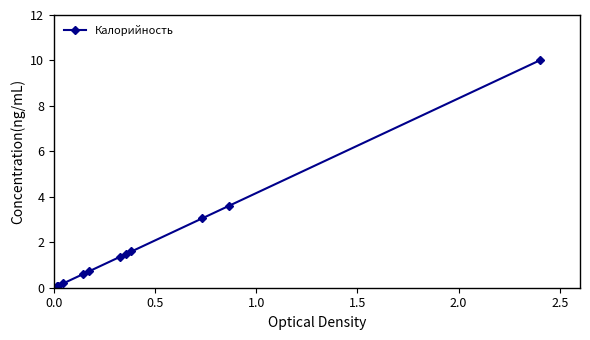

What is the value of the 7th point from the left?

1.4